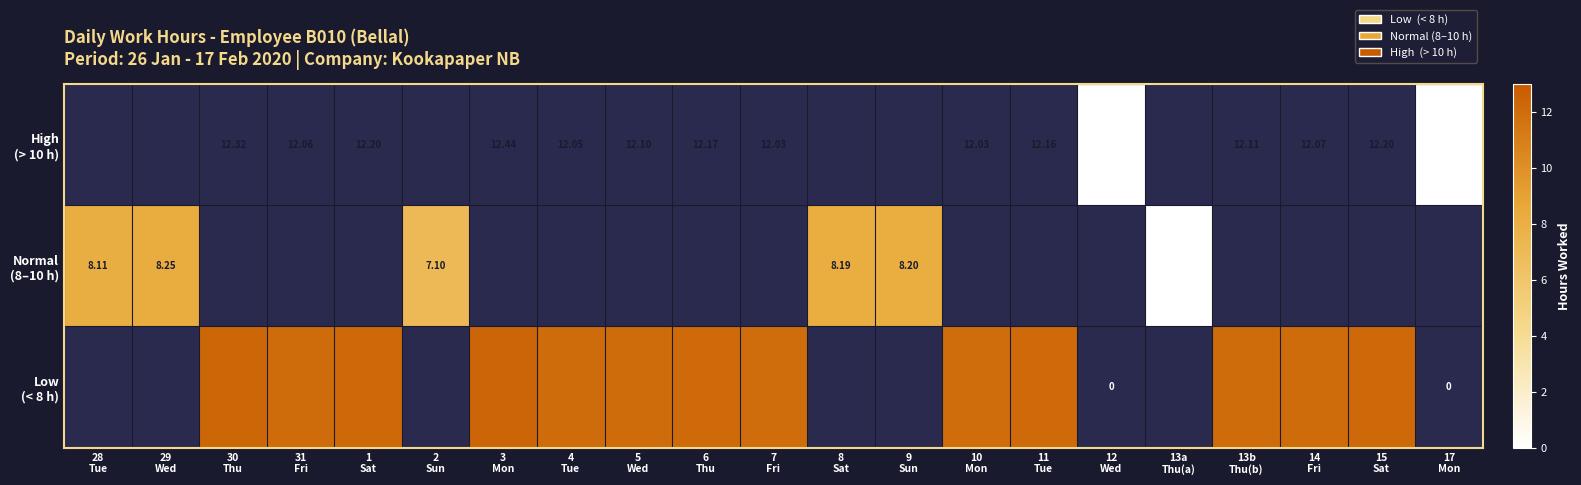

How many categories are shown in the chart?

21